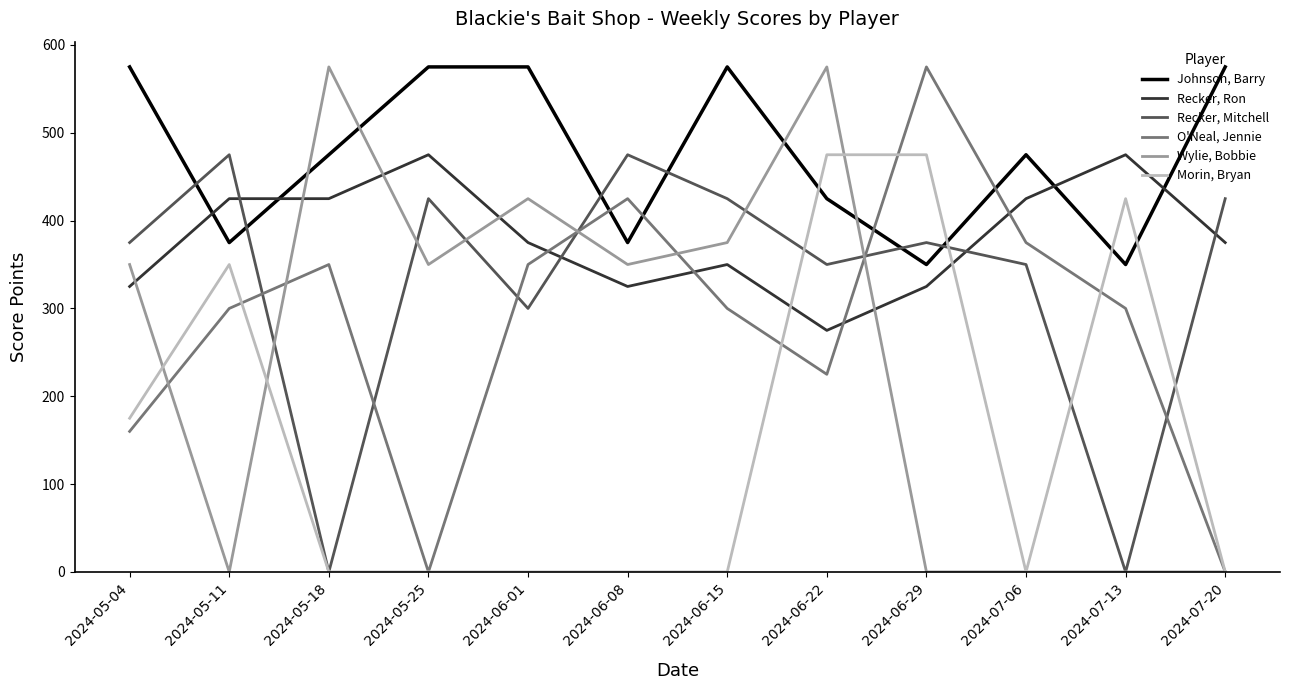

What is the highest value of the Wylie, Bobbie series?

575